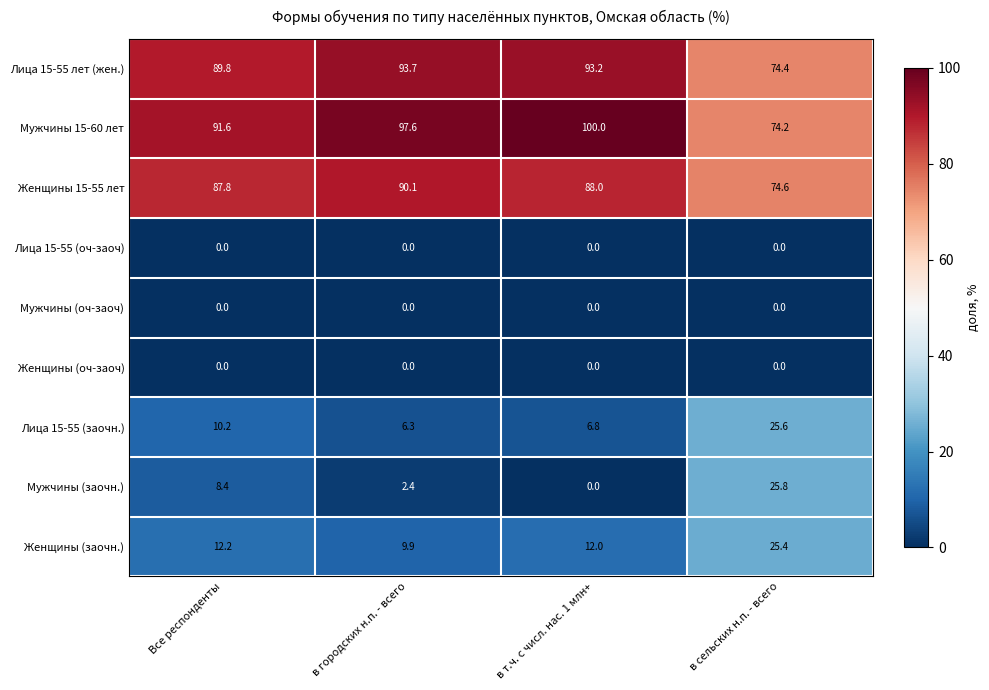

True or false: Женщины (оч-заоч) has a value of 0.0 at Все респонденты.

True